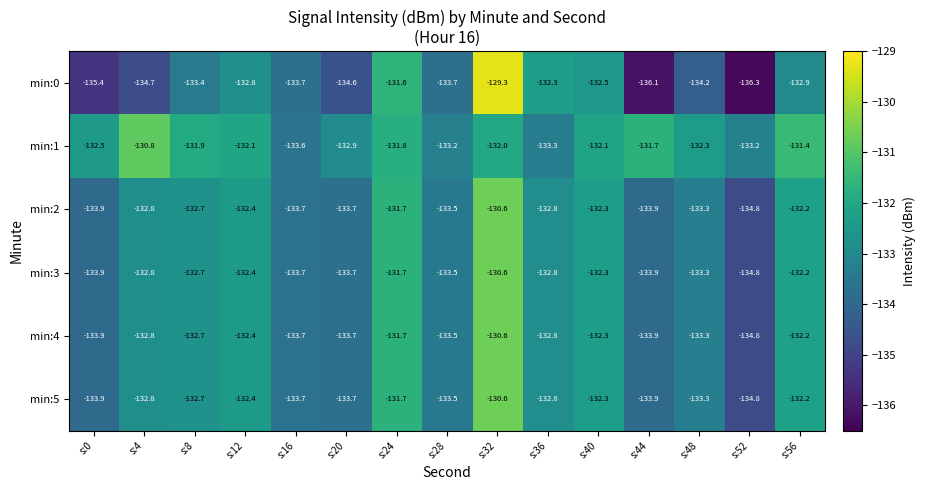

Which series has the widest spread of values?

min:0